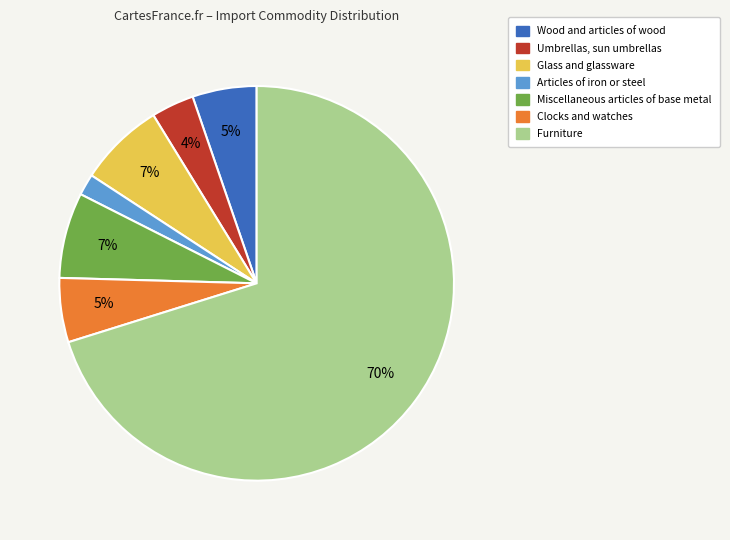

What percentage is the Umbrellas, sun umbrellas slice, to the nearest percent?

4%